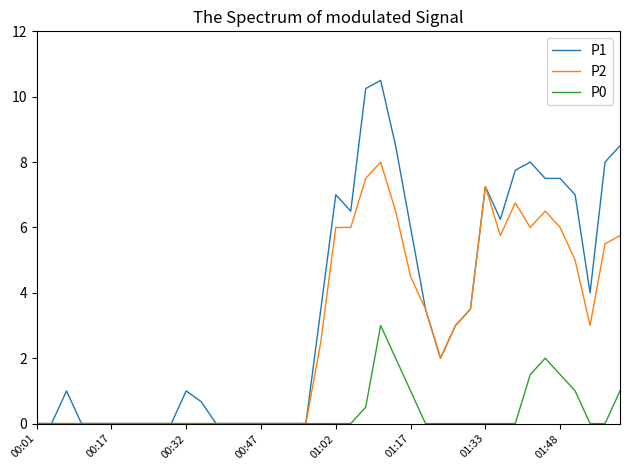

Which series has the largest total across all categories?

P1